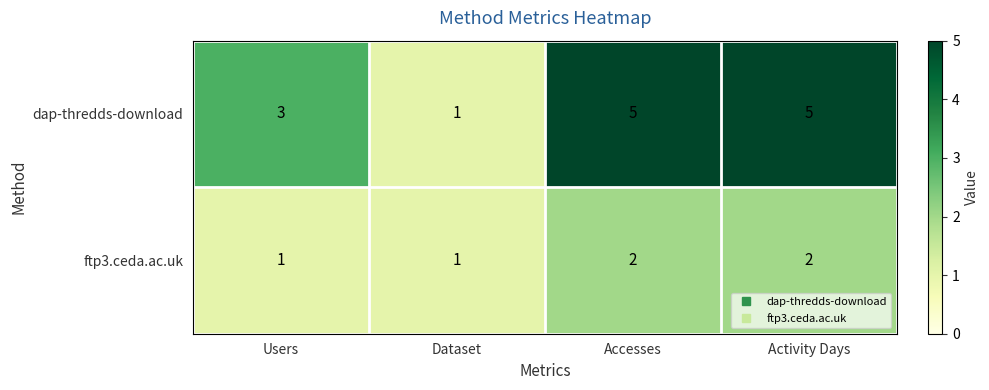

Is it true that dap-thredds-download equals 7 at Activity Days?

False